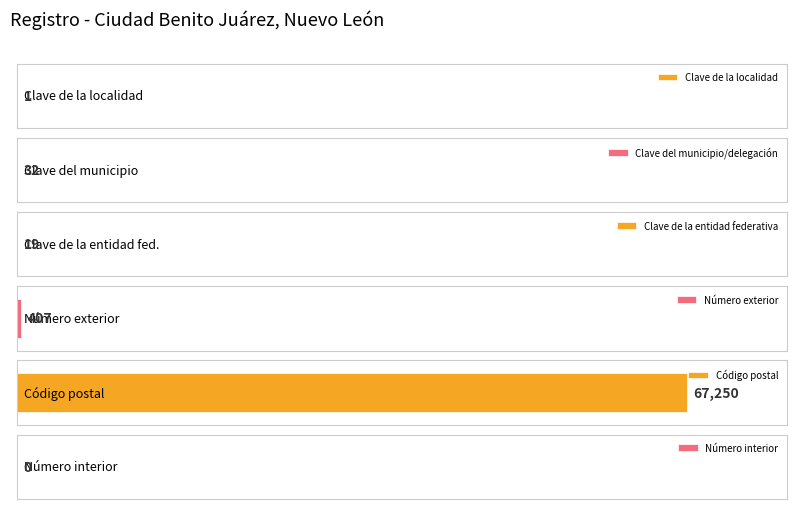

Read the Clave de la localidad value at 14.

1